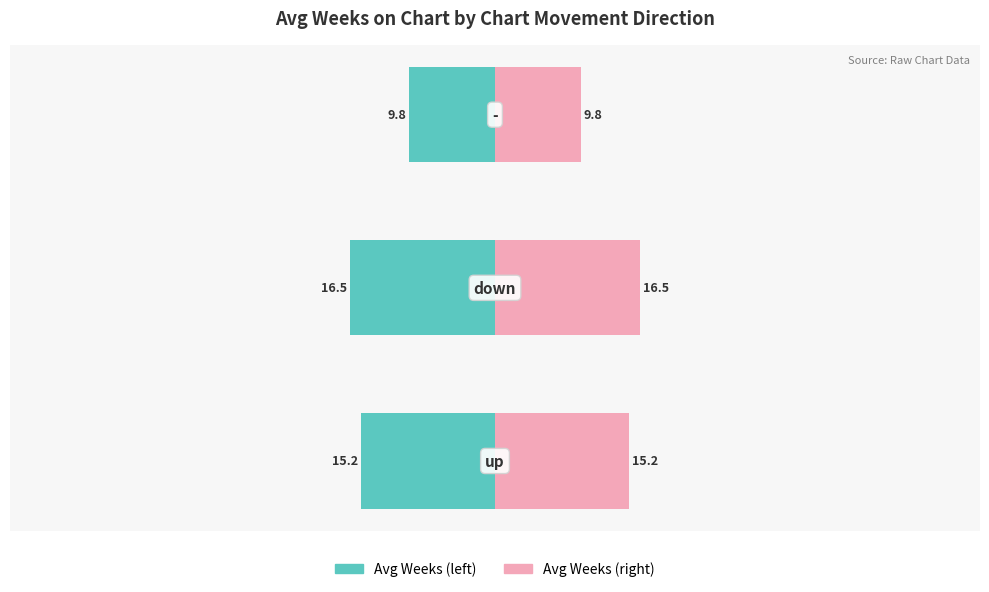

What is the difference between the second highest and minimum values in the down direction series?

5.5